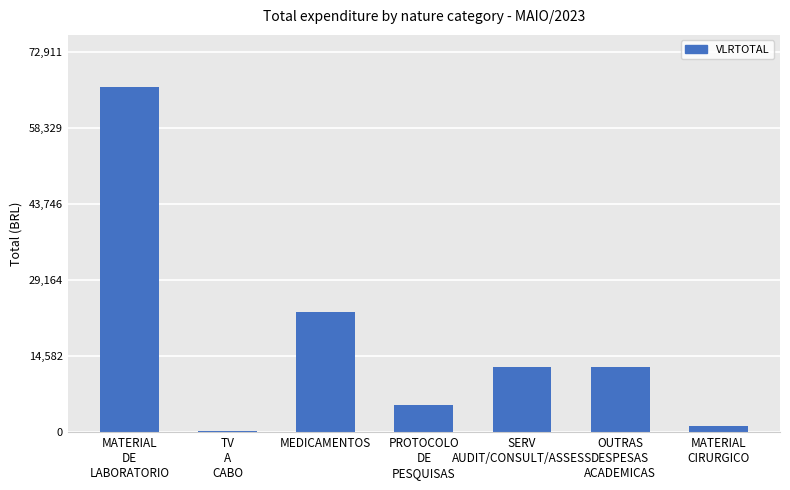

What is the sum of all values?

120817.9